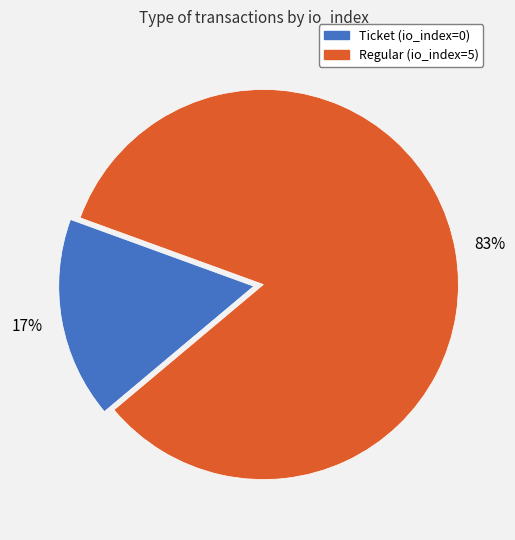

Does Ticket (io_index=0) account for over 50% of the chart?

No